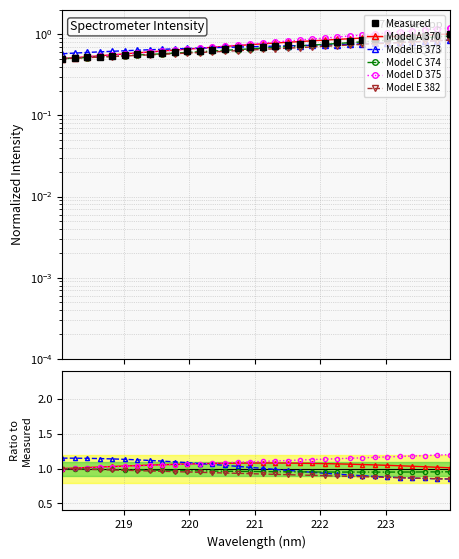

Rank the series by their maximum value, from highest to lowest.

Model D 375, Model B 373, Model A 370, Measured, Model C 374, Model E 382